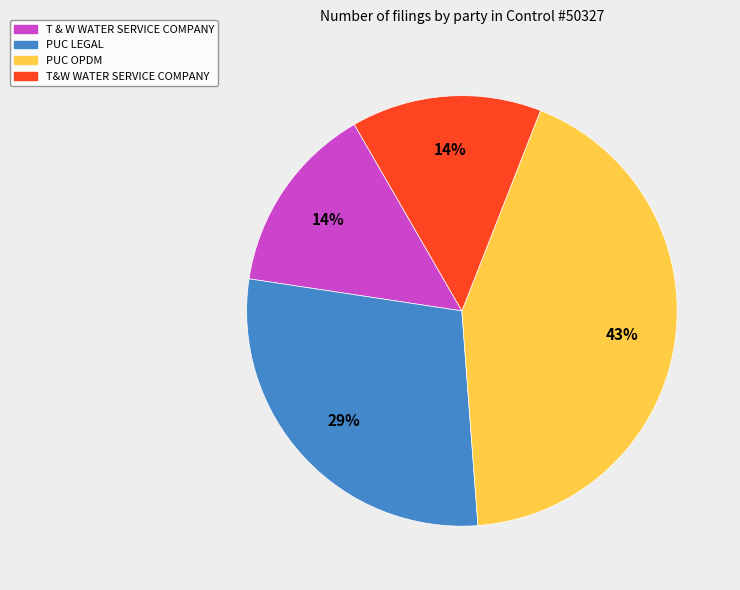

How many slices are in this pie chart?

4